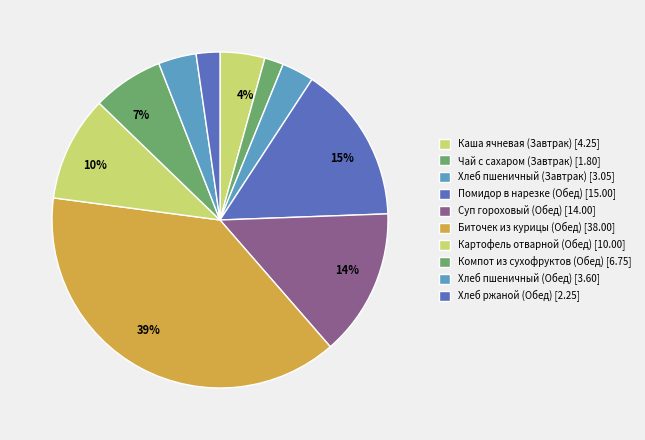

Count the number of slices in the pie.

10